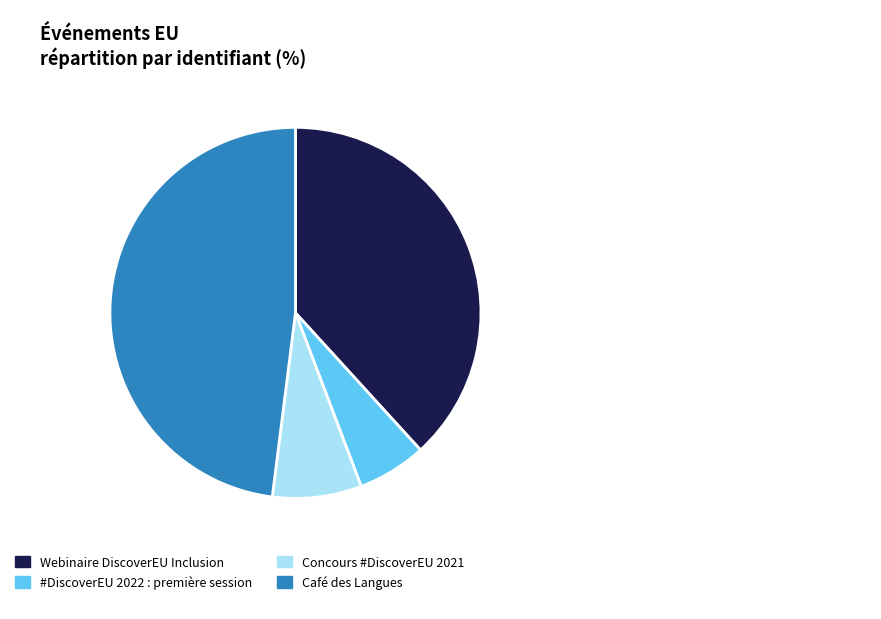

Is it true that Concours #DiscoverEU 2021 is 8% of the pie?

True